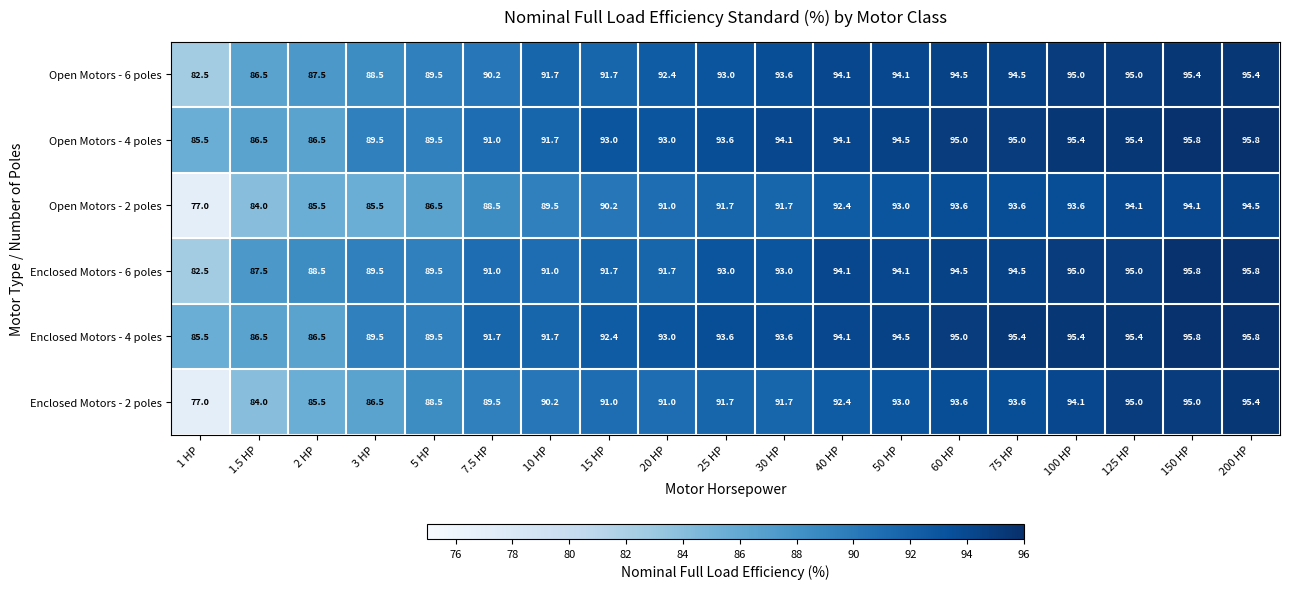

What is the total value across all series at 75 HP?

566.6